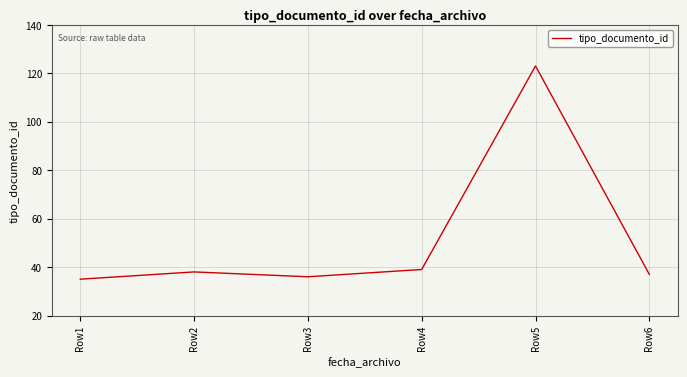

Rank the categories by value from highest to lowest.

Row5, Row4, Row2, Row6, Row3, Row1